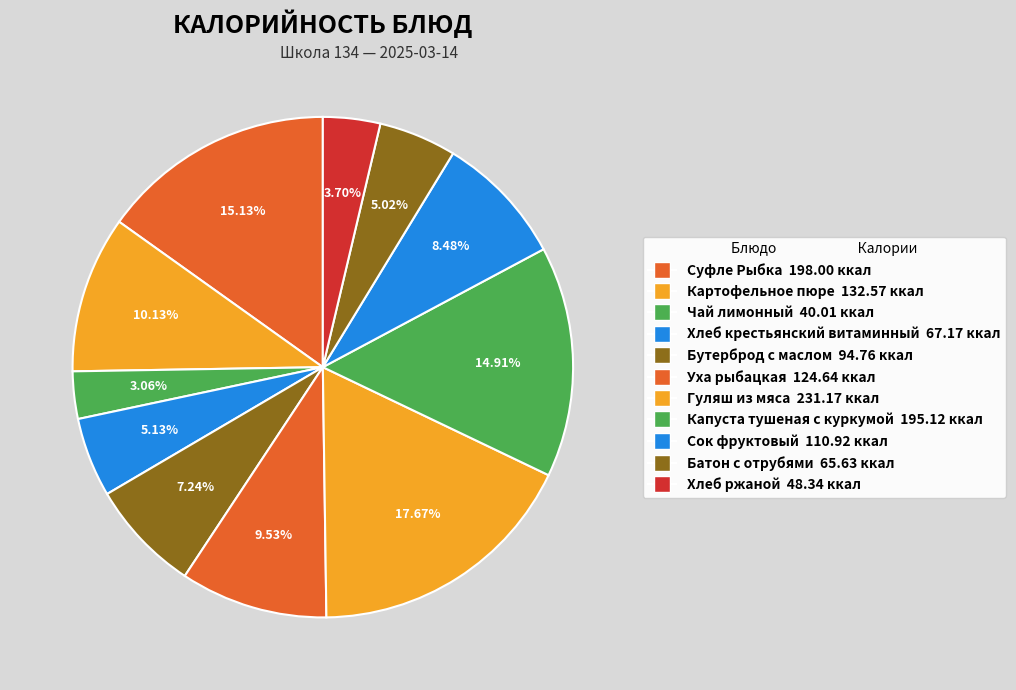

Rank the categories by value from lowest to highest.

Чай лимонный, Хлеб ржаной, Батон с отрубями, Хлеб крестьянский витаминный, Бутерброд с маслом, Сок фруктовый, Уха рыбацкая, Картофельное пюре, Капуста тушеная с куркумой, Суфле Рыбка, Гуляш из мяса